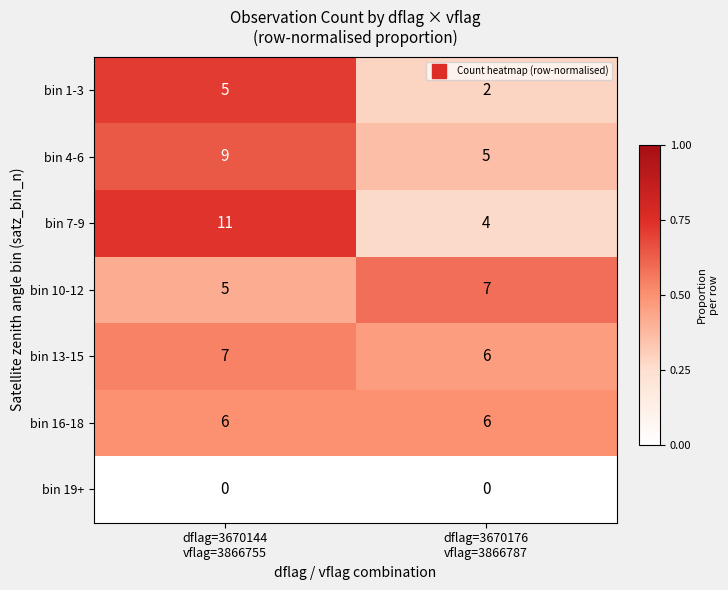

Which series has the largest range (max minus min)?

bin 7-9